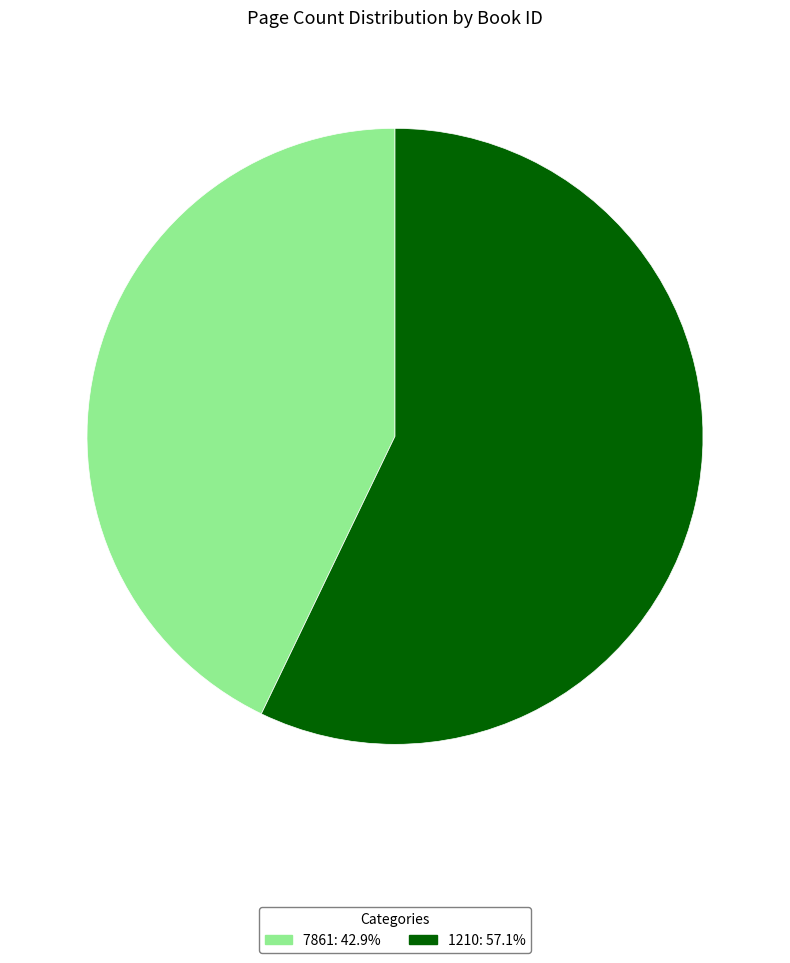

Which category has the smallest portion of the pie?

7861